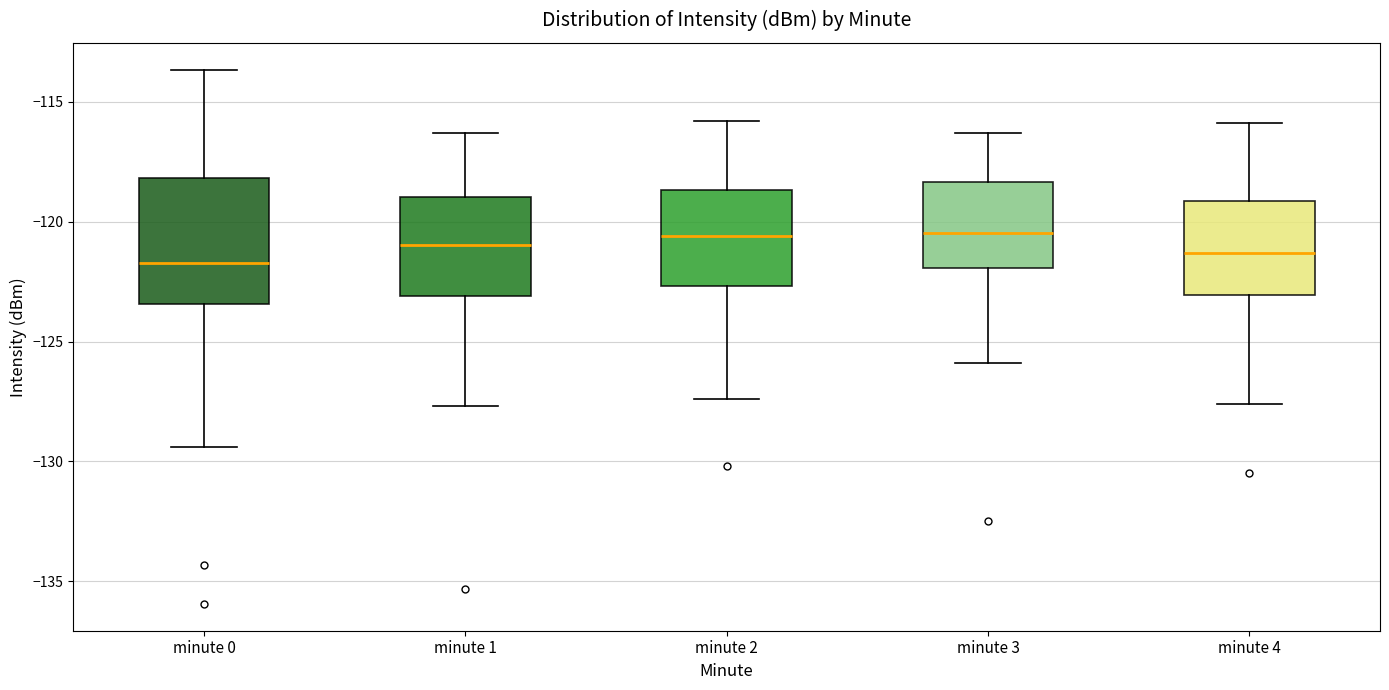

Which box is the tallest, from its lower edge to its upper edge?

minute 0